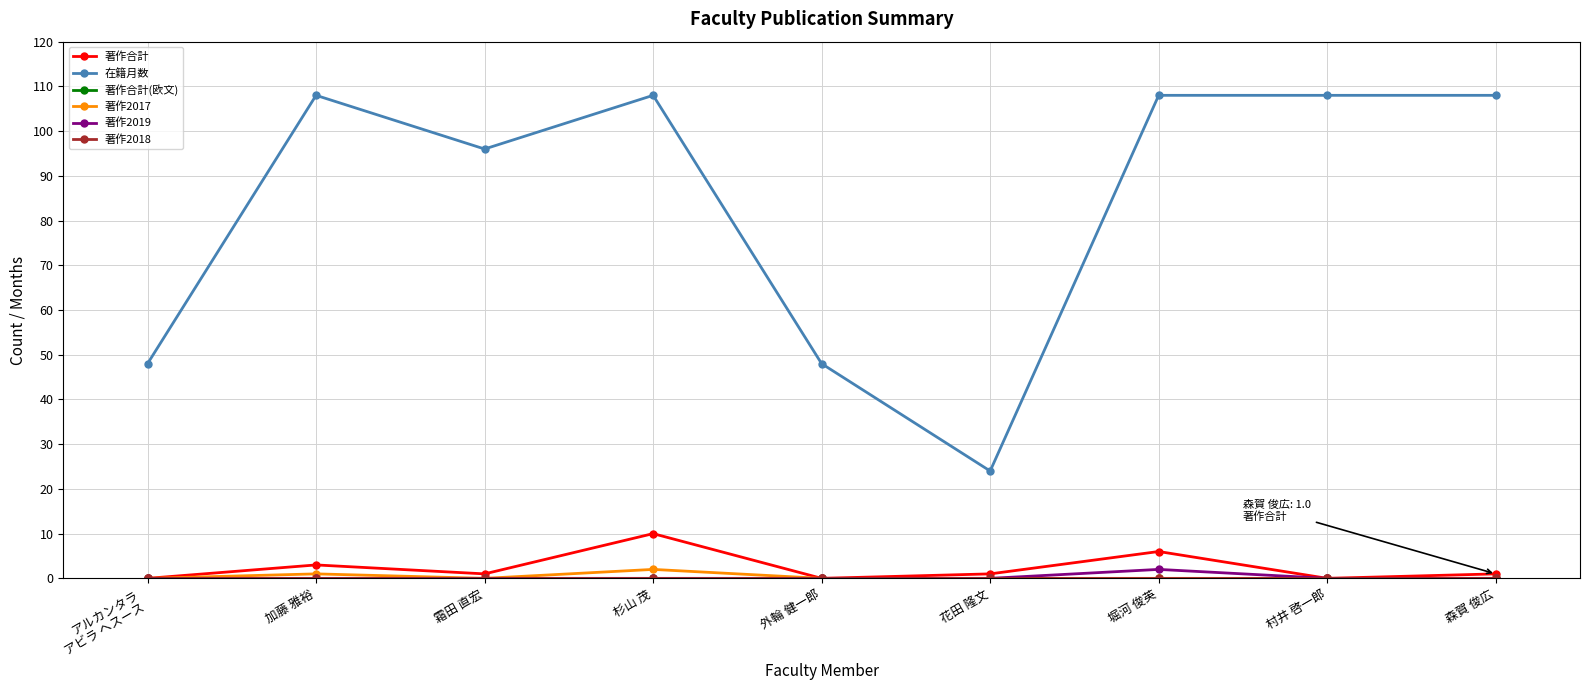

Does the chart have visible grid lines?

Yes